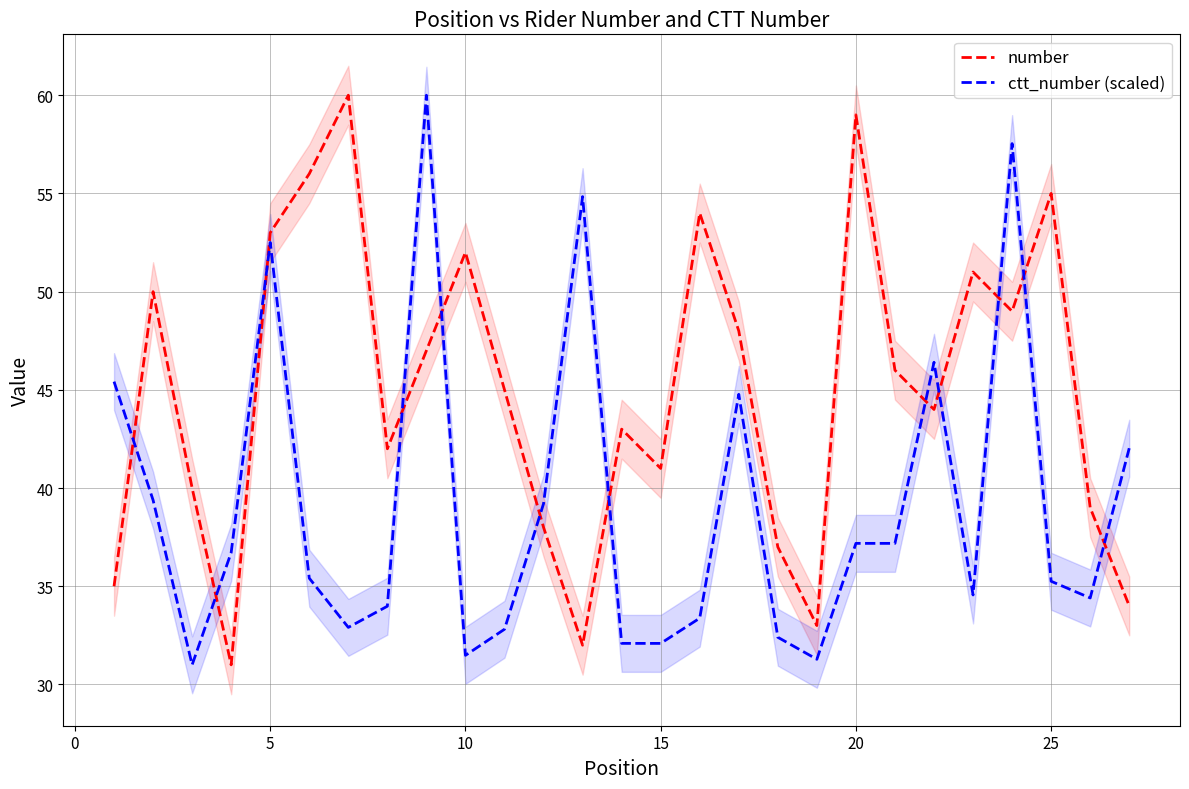

How many data points in ctt_number (scaled) are less than 35?

12